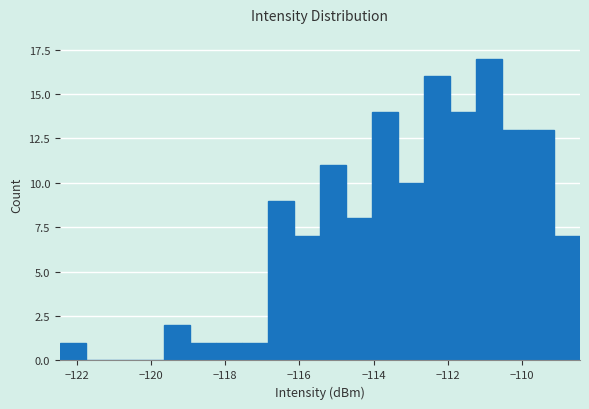

Around what value on the x-axis is the tallest bar? Give the approximate position of its centre, as read against the axis.

-110.8